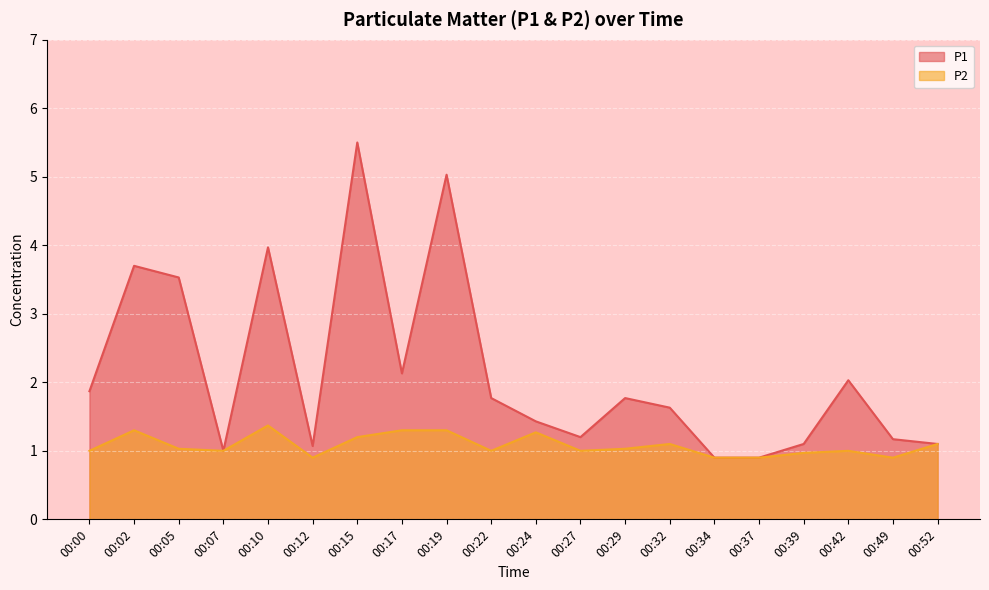

What is the sum of all P1 values?

42.8